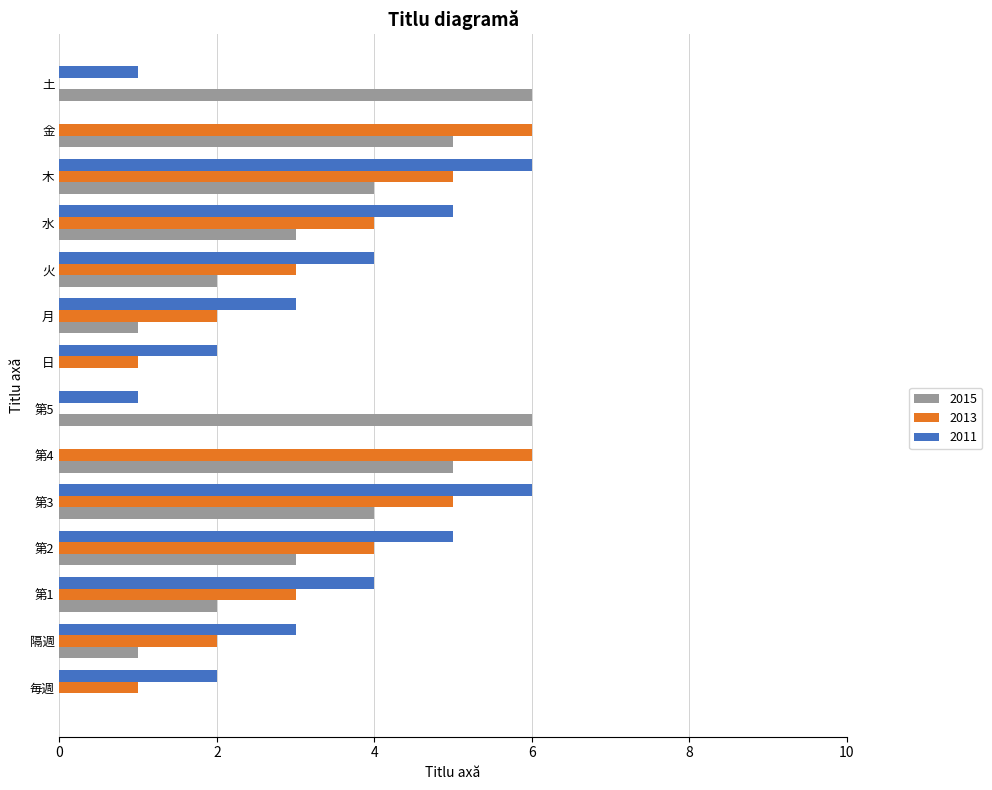

Between 水 and 金, which series saw the biggest shift?

2011